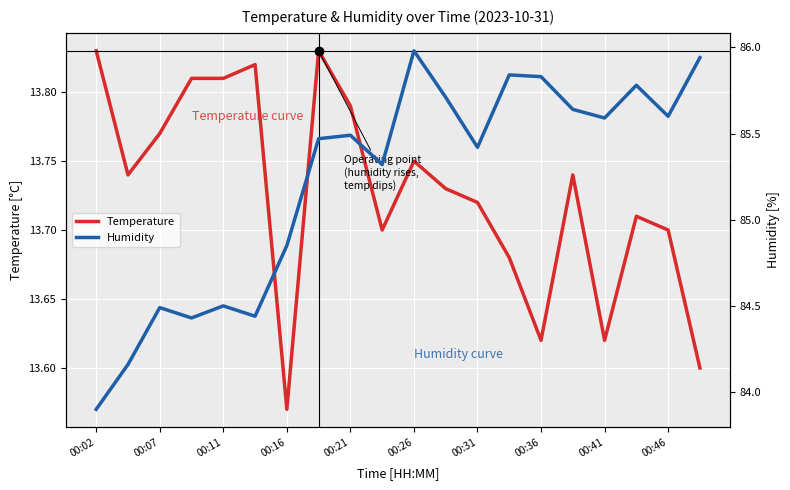

True or false: Humidity has a value of 30.0 at 15.

False